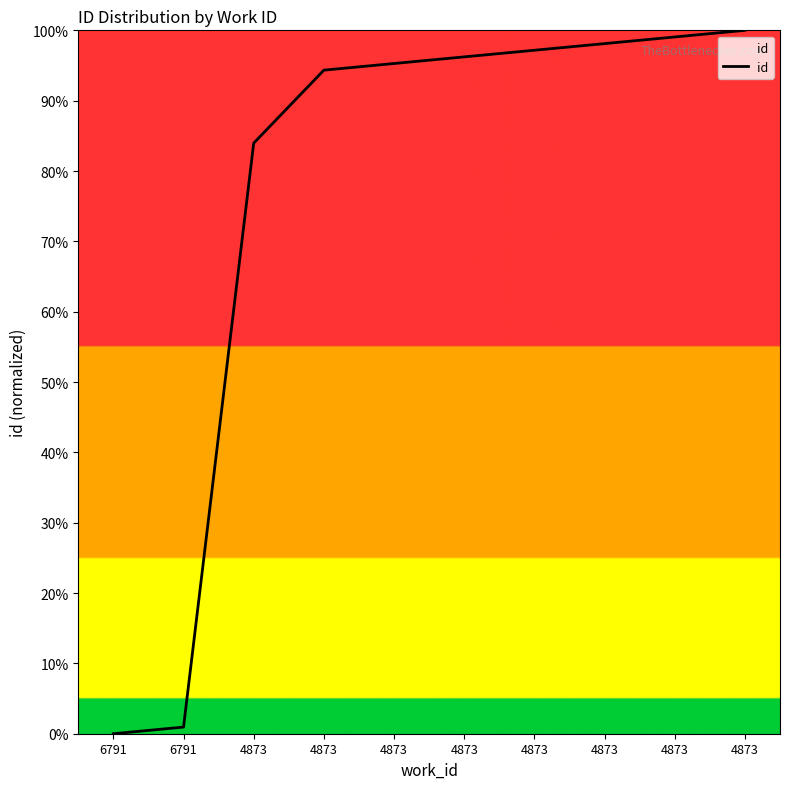

Does the chart have visible grid lines?

No